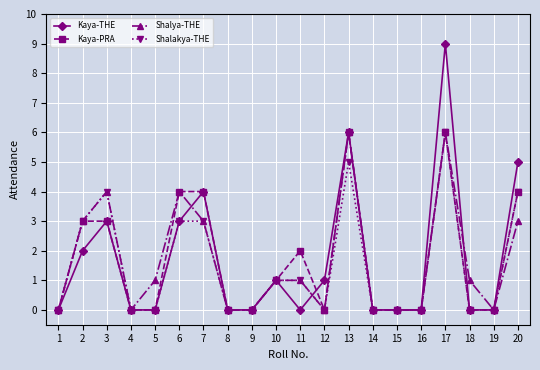

At which category is the sum across all series the highest?

17